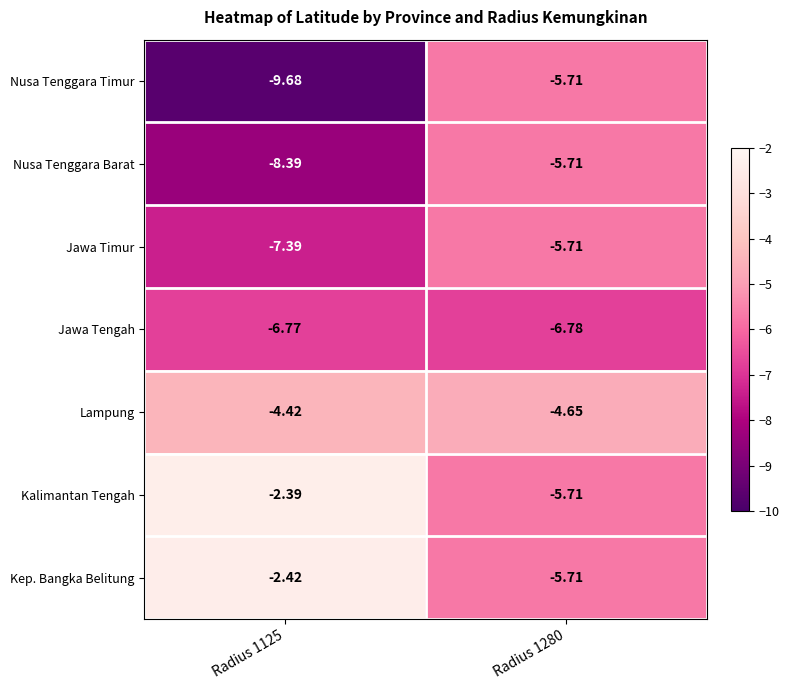

Between Radius 1125 and Radius 1280, which series saw the biggest shift?

Nusa Tenggara Timur